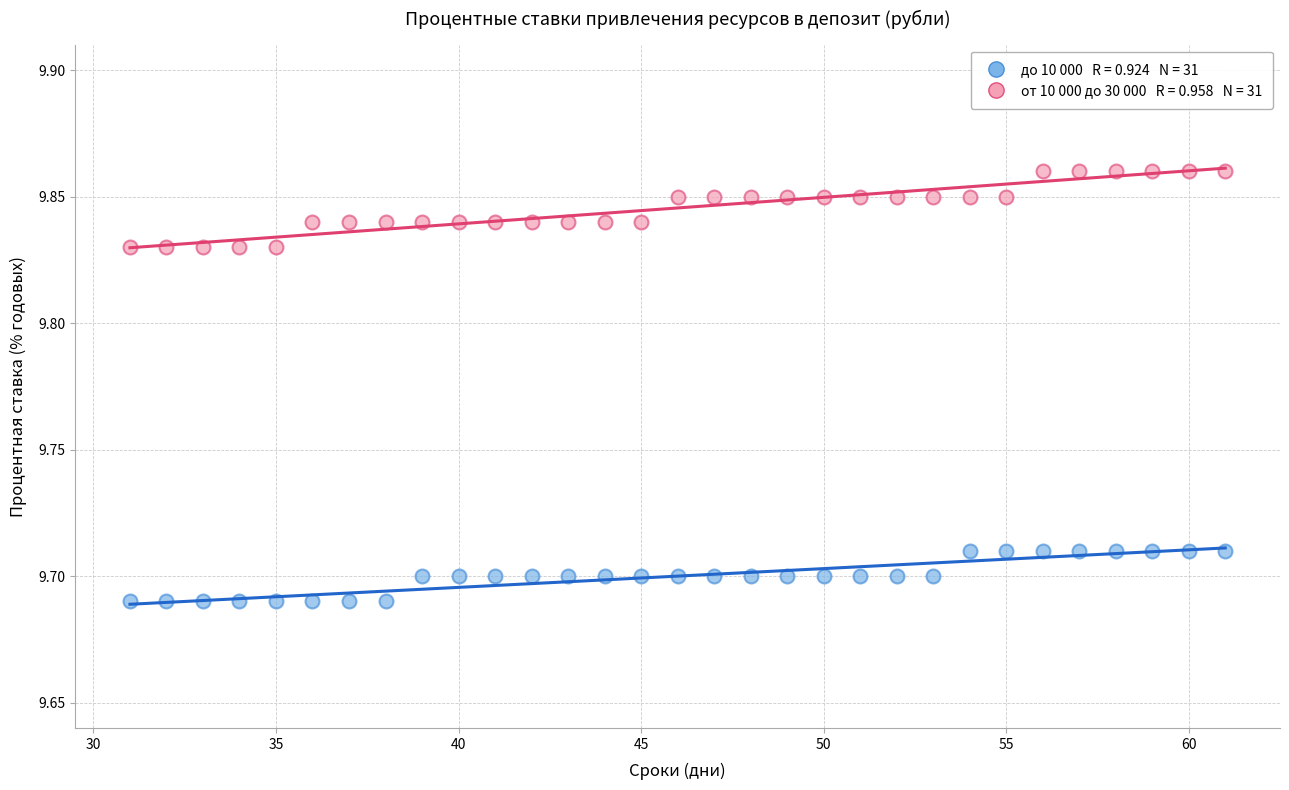

Across all data points, what is the range of X values (max minus min)?

30.0